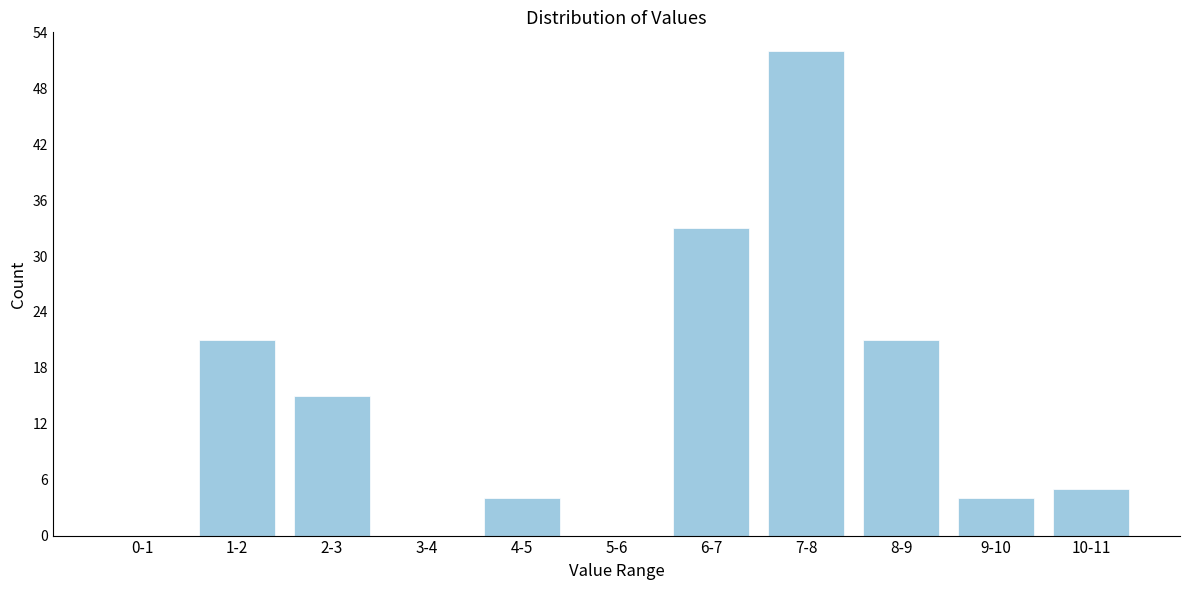

Reading left to right, what are all the values shown in this chart?

0-1=0	1-2=21	2-3=15	3-4=0	4-5=4	5-6=0	6-7=33	7-8=52	8-9=21	9-10=4	10-11=5